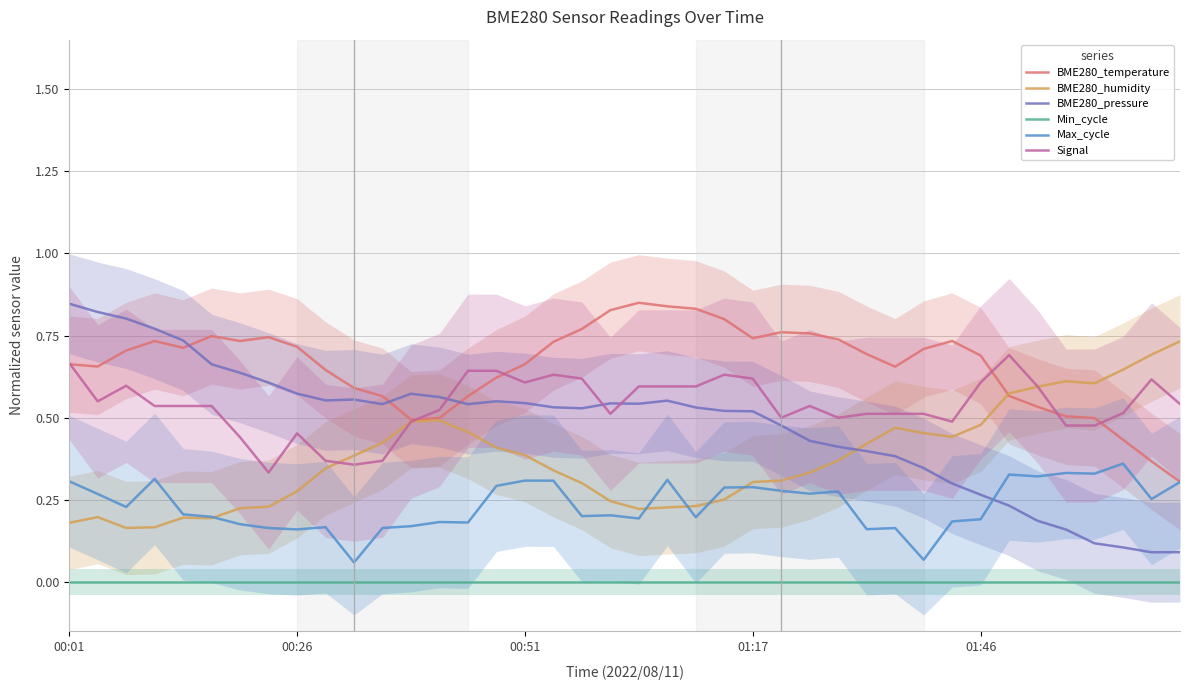

What is the sum of the Max_cycle values at 13 and 29?

0.3